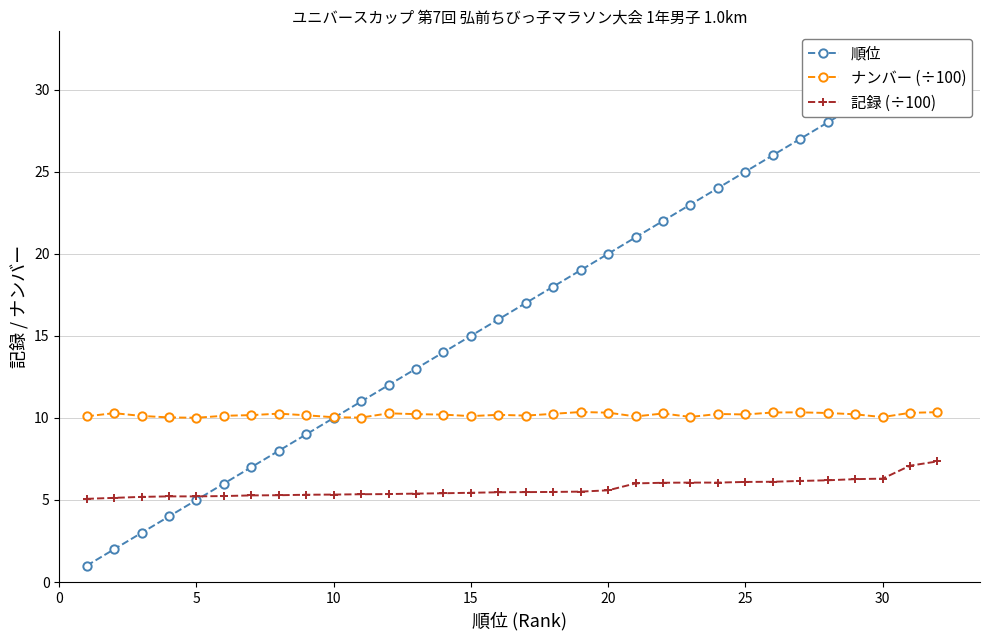

Reading right to left, transcribe all the data shown in this chart.

順位: 32.0	31.0	30.0	29.0	28.0	27.0	26.0	25.0	24.0	23.0	22.0	21.0	20.0	19.0	18.0	17.0	16.0	15.0	14.0	13.0	12.0	11.0	10.0	9.0	8.0	7.0	6.0	5.0	4.0	3.0	2.0	1.0
ナンバー (÷100): 10.3	10.3	10.1	10.2	10.3	10.3	10.3	10.2	10.2	10.1	10.3	10.1	10.3	10.4	10.2	10.1	10.2	10.1	10.2	10.2	10.3	10.0	10.0	10.2	10.3	10.2	10.1	10.0	10.0	10.1	10.3	10.1
記録 (÷100): 7.3	7.1	6.3	6.3	6.2	6.2	6.1	6.1	6.1	6.1	6.0	6.0	5.6	5.5	5.5	5.5	5.5	5.4	5.4	5.4	5.4	5.3	5.3	5.3	5.3	5.3	5.2	5.2	5.2	5.2	5.1	5.1